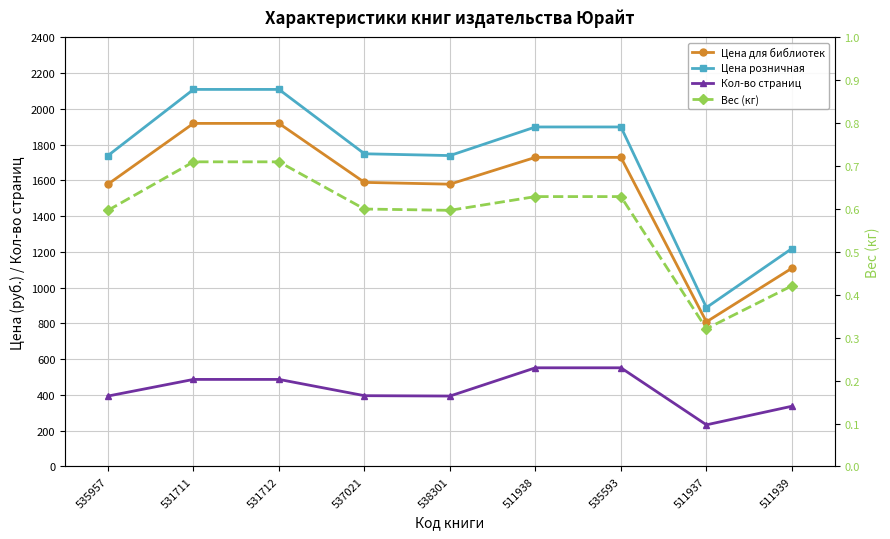

True or false: Вес (кг) and Кол-во страниц cross at least once.

False